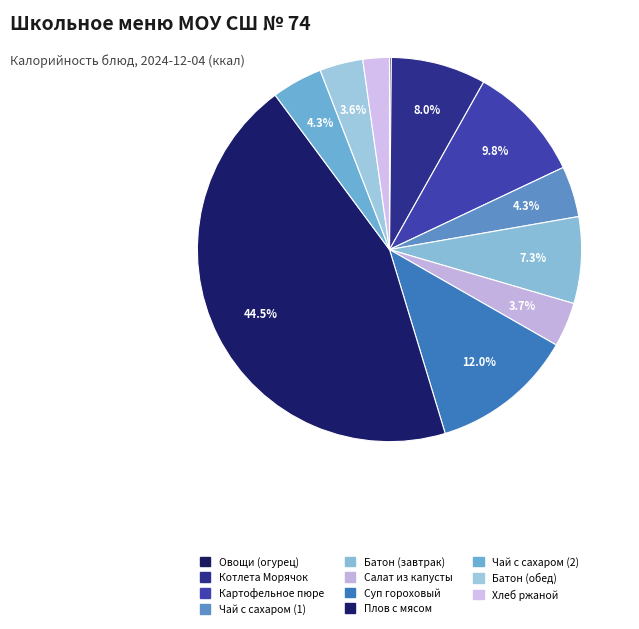

Which slice is the smallest?

Овощи натуральные свежие (огурец)